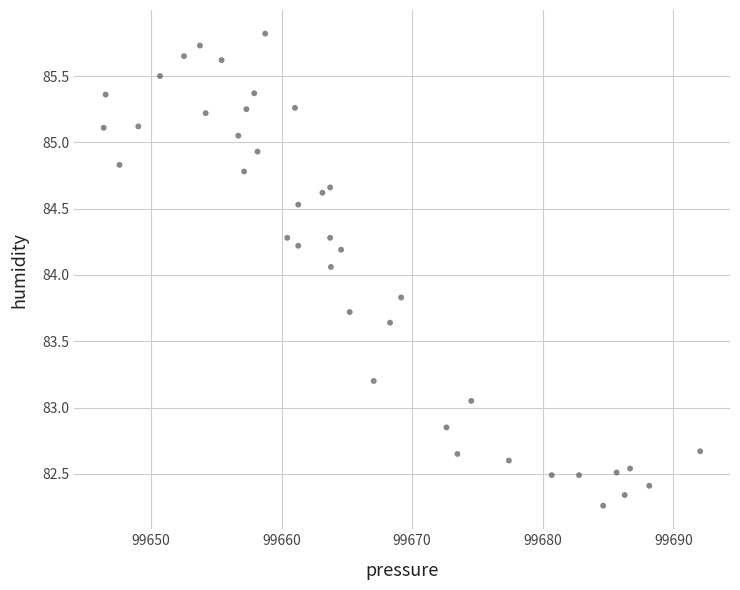

What is the range of X values (max minus min)?

45.7